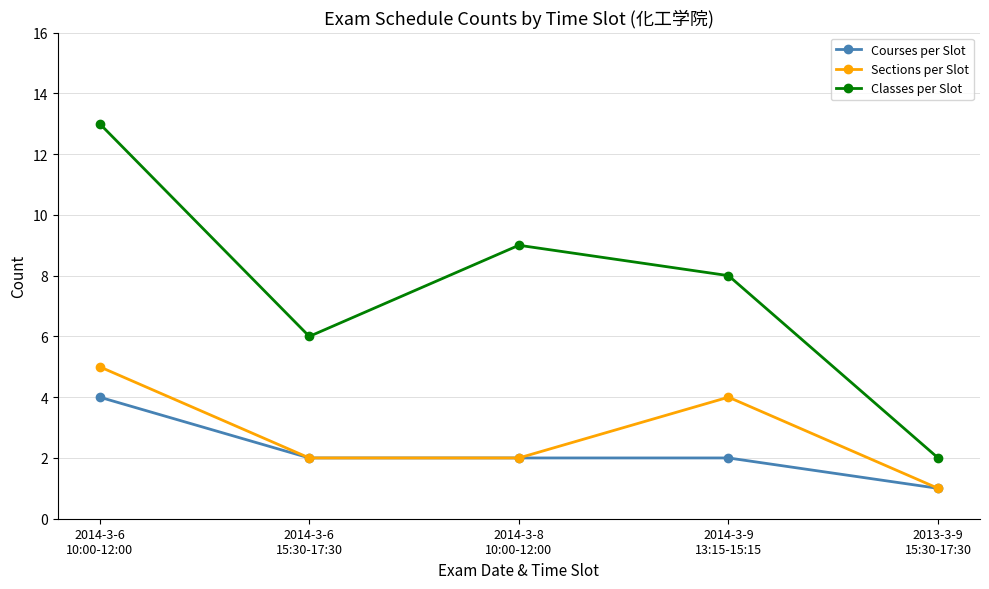

What is the minimum value shown in the chart?

1